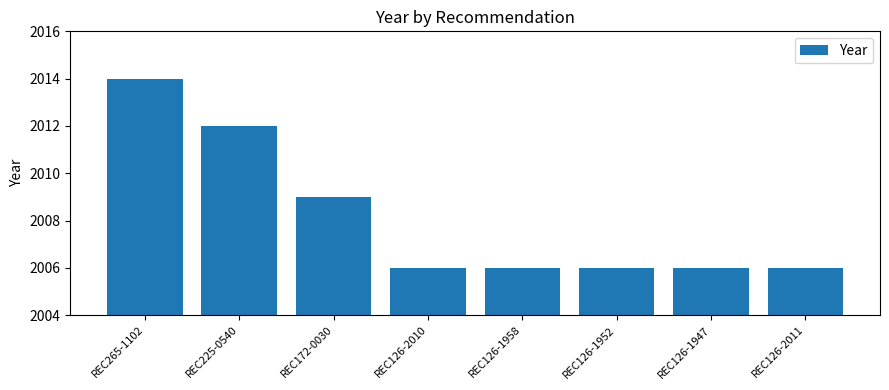

What is the label of the 6th bar from the right?

REC172-0030